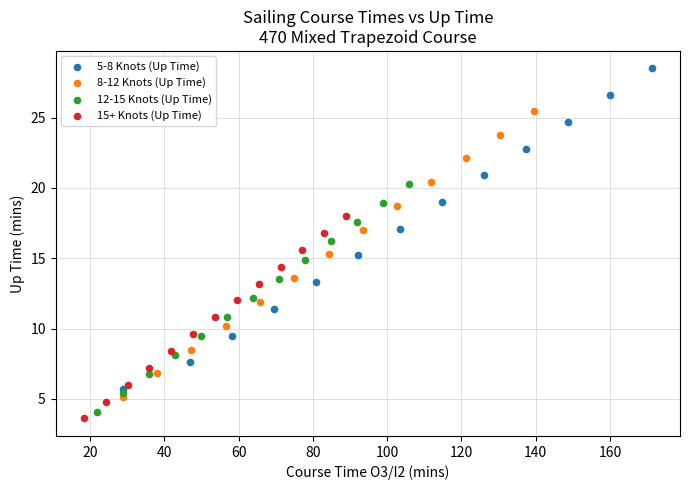

Which series has the widest spread of Y values?

5-8 Knots (Up Time)